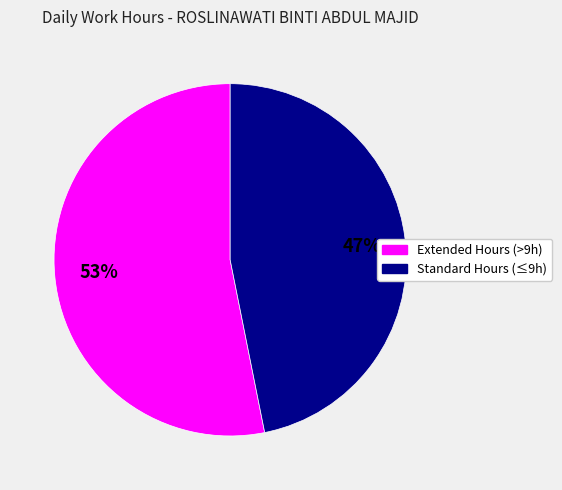

To the nearest percent, what is the difference between the largest and smallest slice percentages?

6%